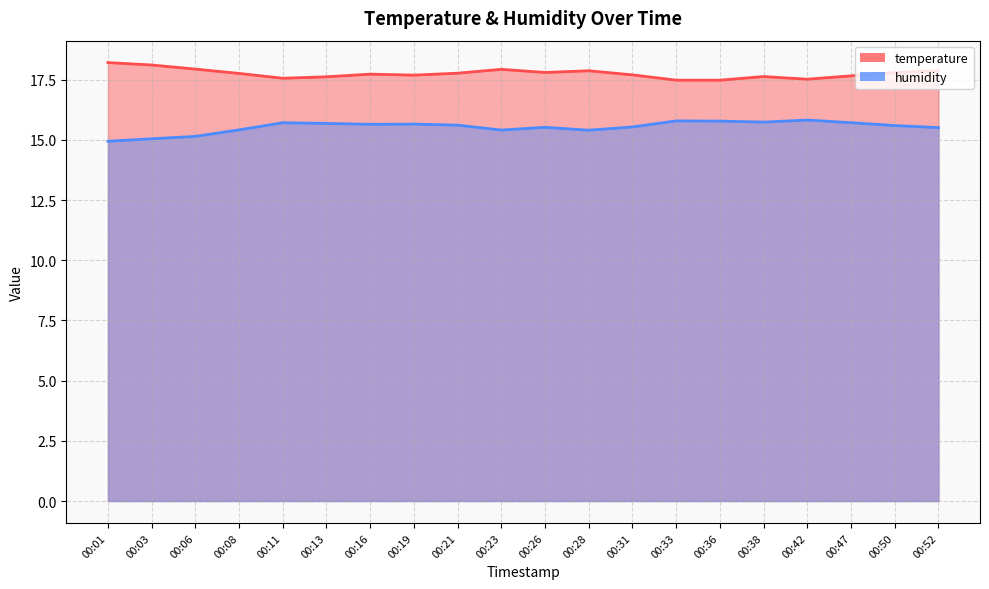

True or false: temperature has more than 0 interior local peaks.

True